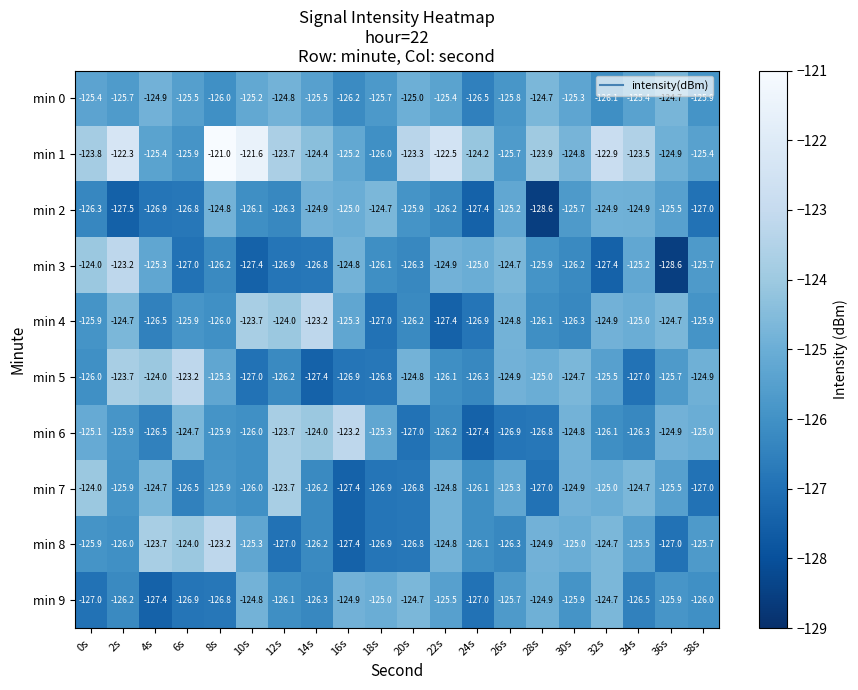

How many data points does each series have?

20